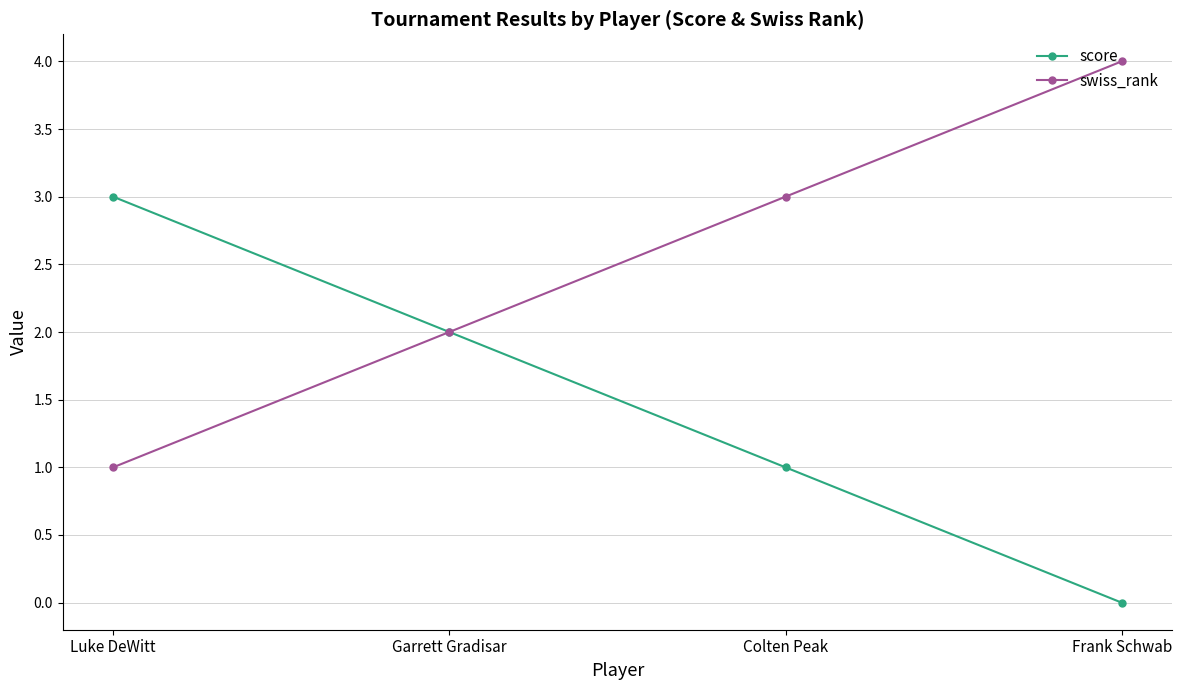

What is the highest value of the score series?

3